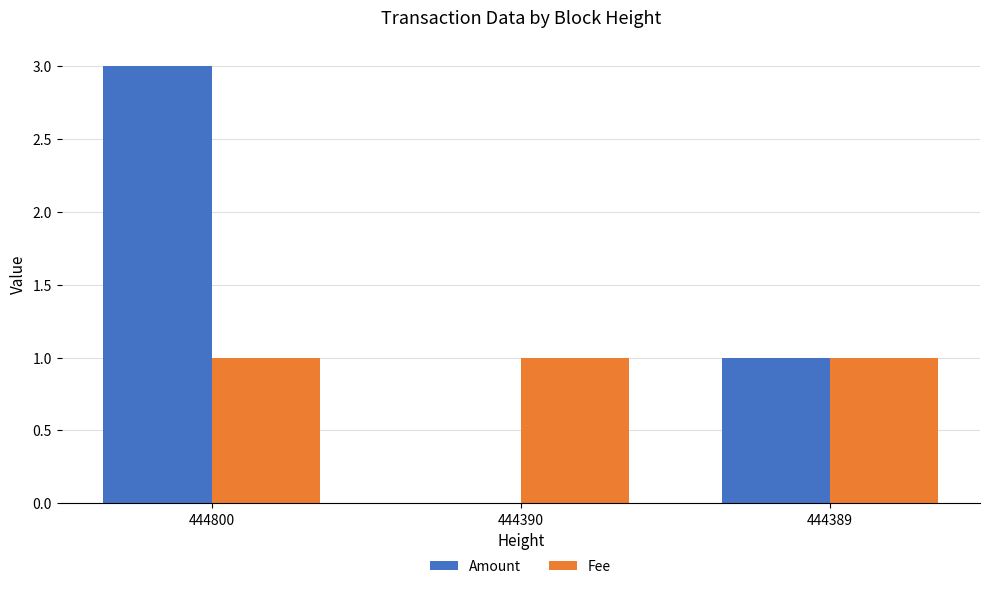

Which series has the largest total across all categories?

Amount